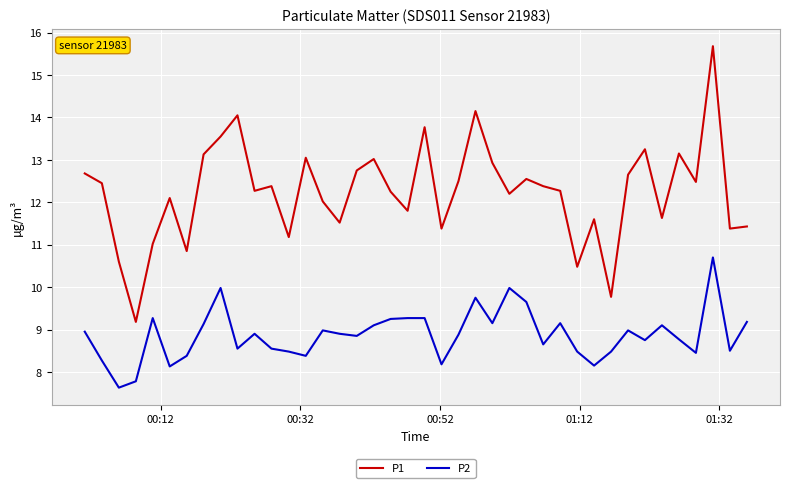

Which series has the widest spread of values?

P1